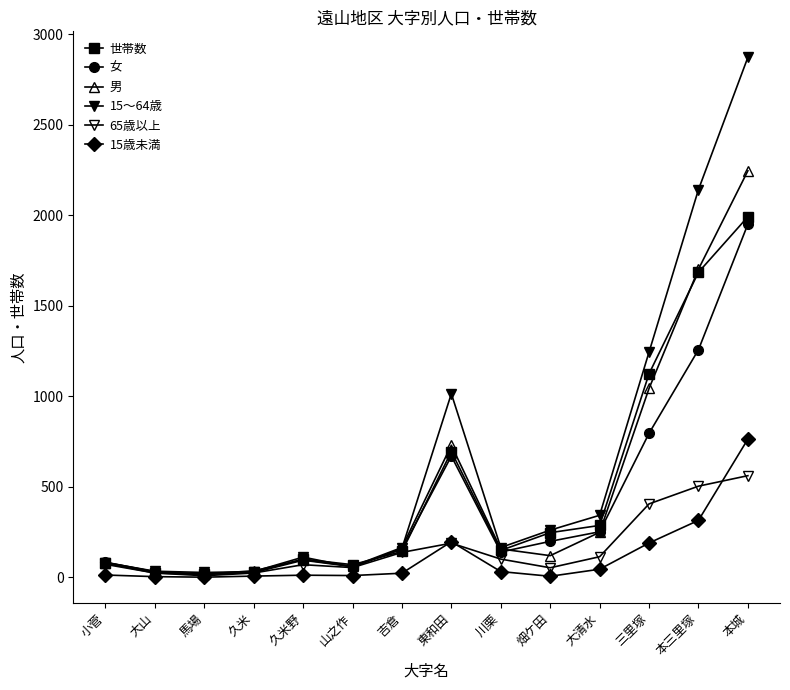

What is the difference between the maximum and minimum values in the 男 series?

2229